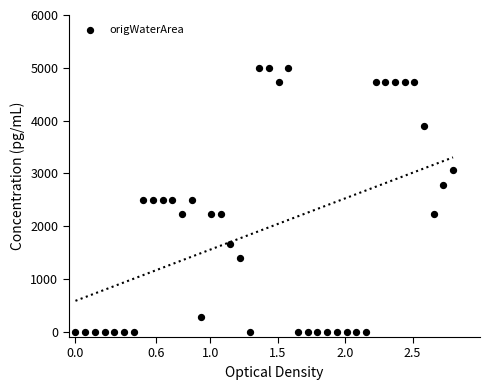

What is the range of Y values (max minus min)?

5000.0